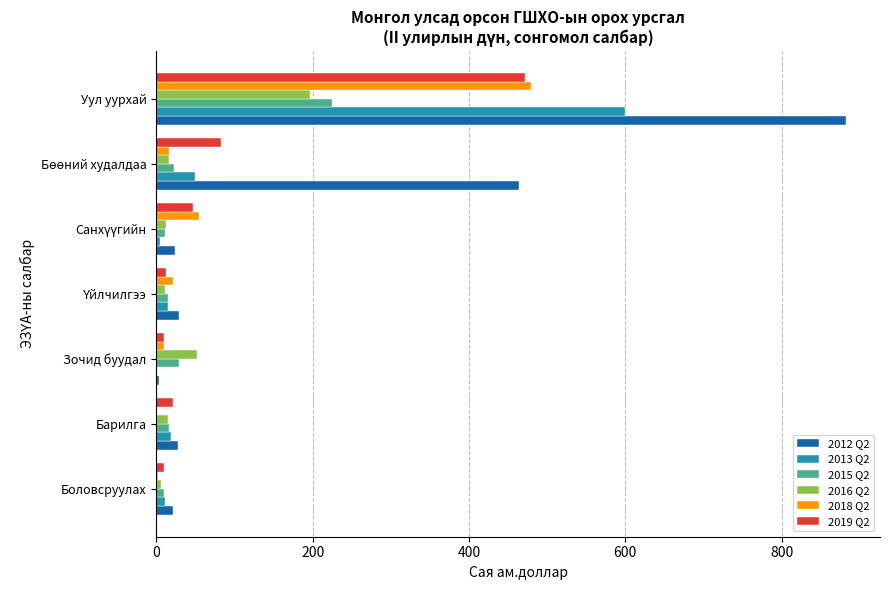

What is the sum of all 2012 Q2 values?

1451.5